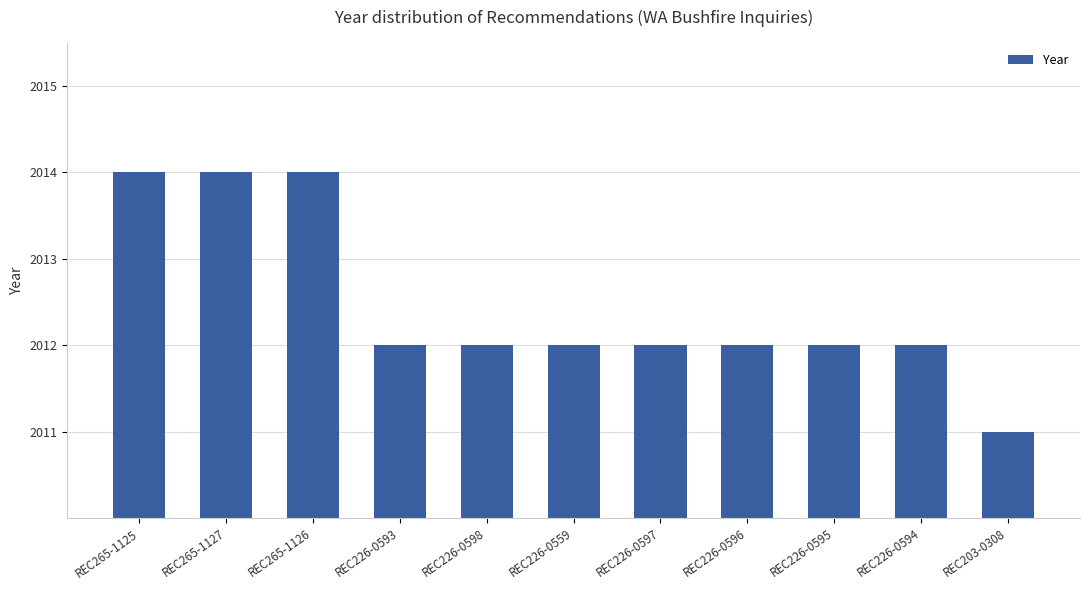

What value does the data have at REC203-0308?

2011